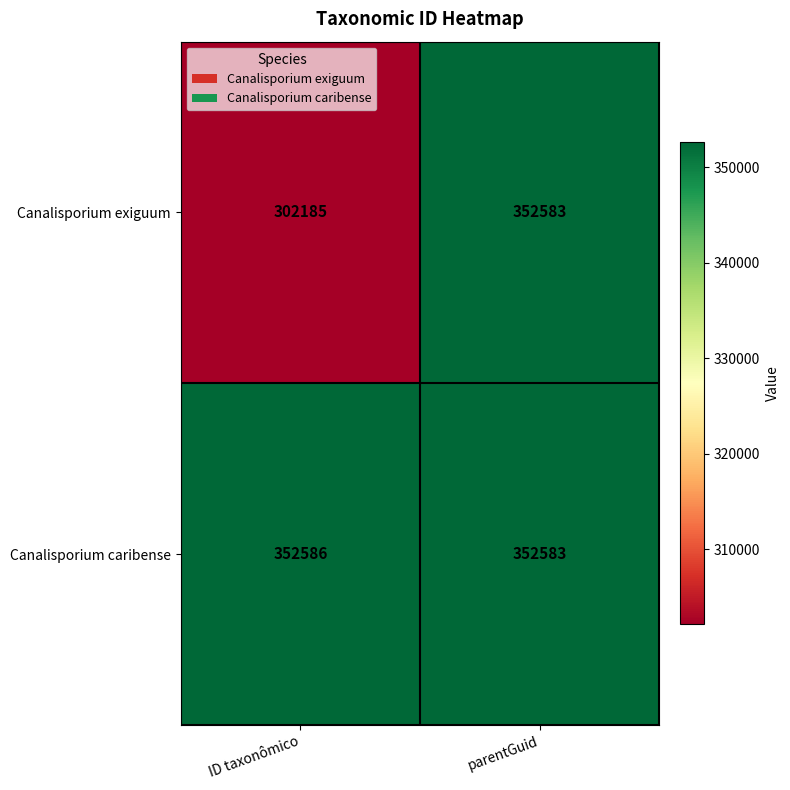

The value of Canalisporium caribense at parentGuid is 352583. True or false?

True